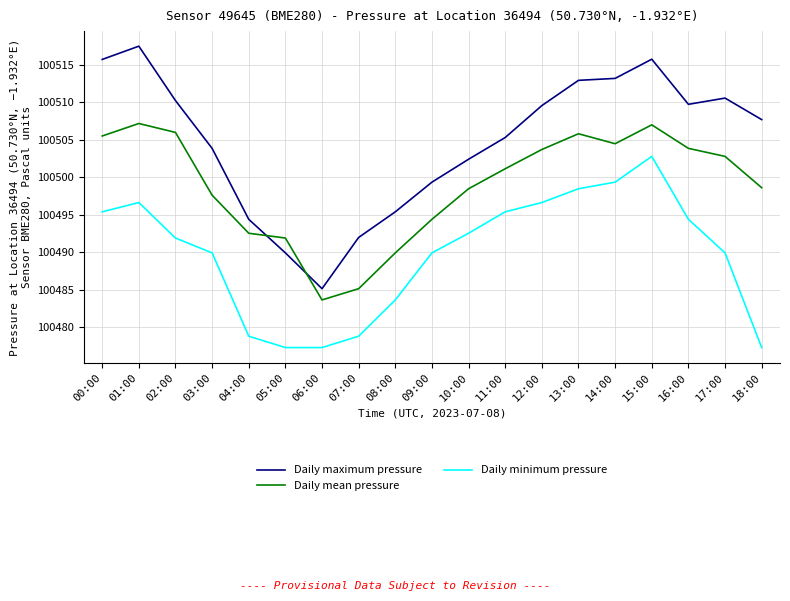

How many lines are shown in the chart?

3